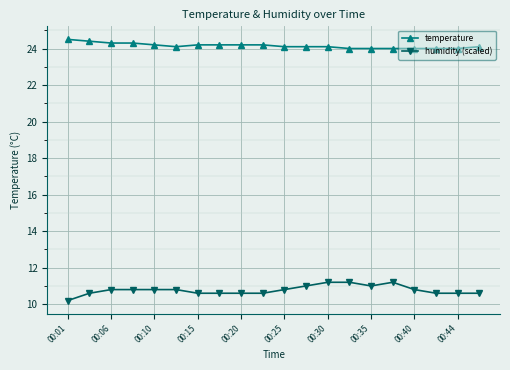

True or false: humidity (scaled) and temperature intersect in this chart.

False